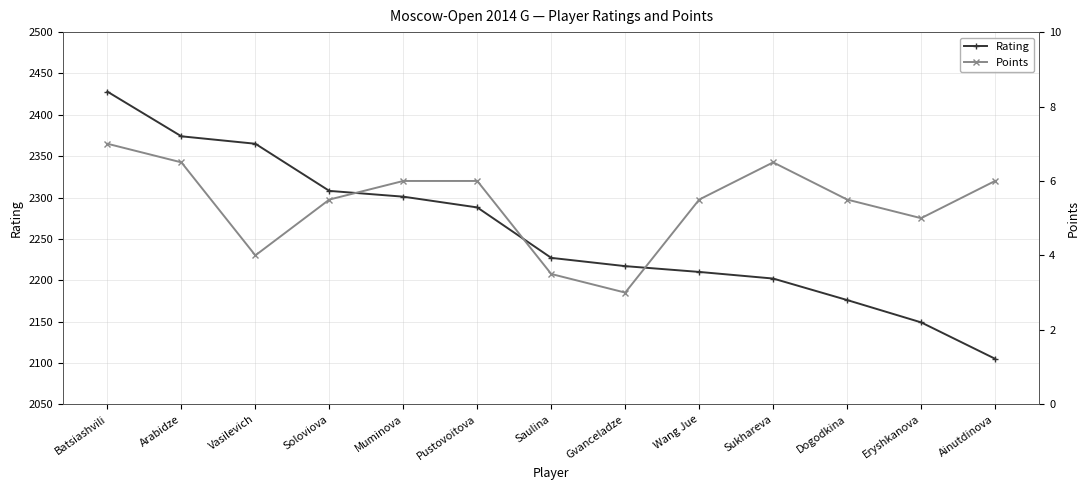

Where is the first local minimum for Points?

Vasilevich